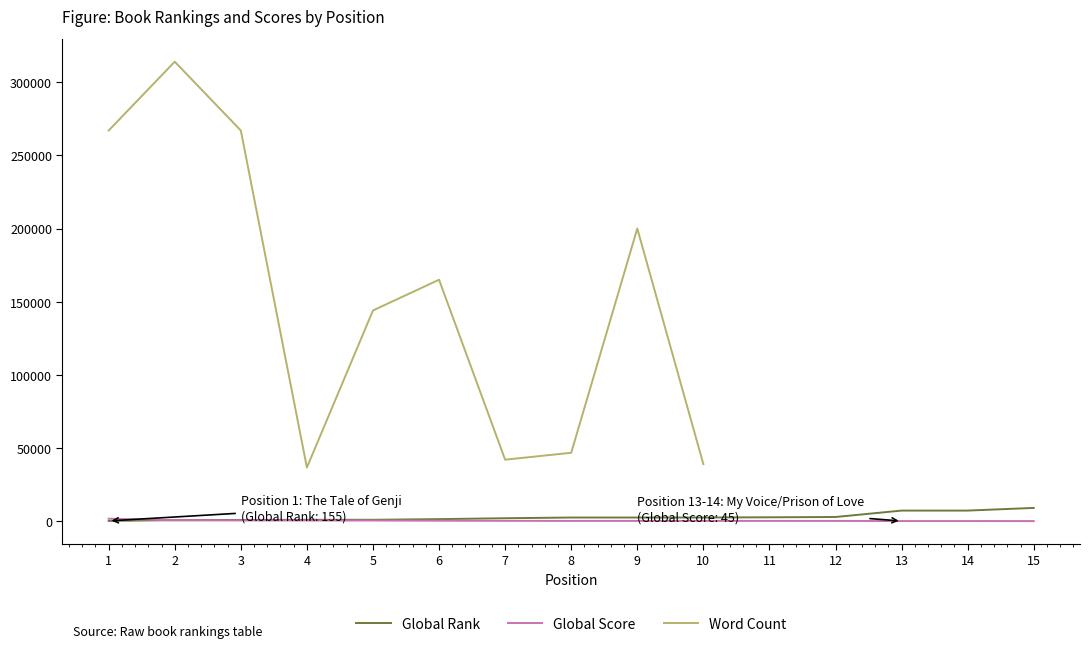

How many data points in Word Count are less than 200000?

7